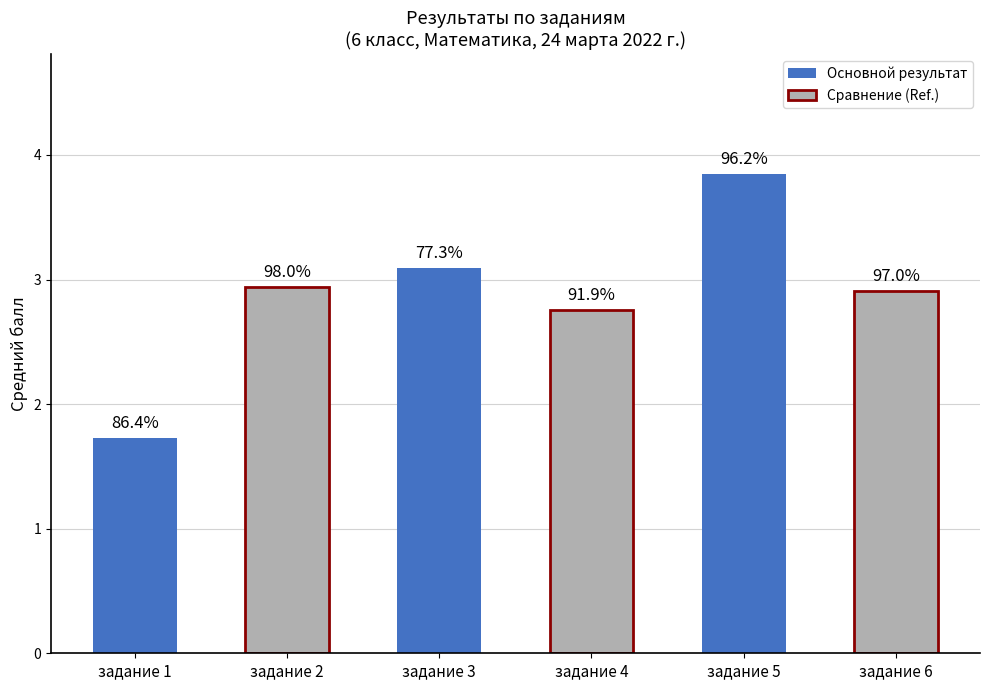

What is the value of the задание 3 bar at the 5th from the left?

4